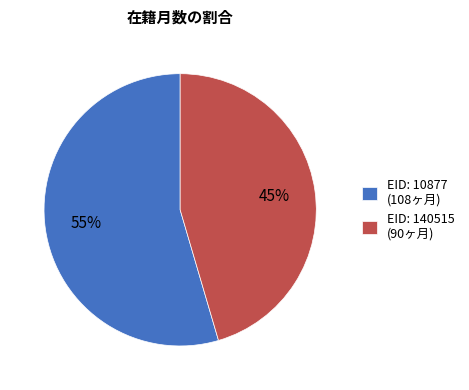

Which category accounts for the majority?

EID: 10877 (108ヶ月)